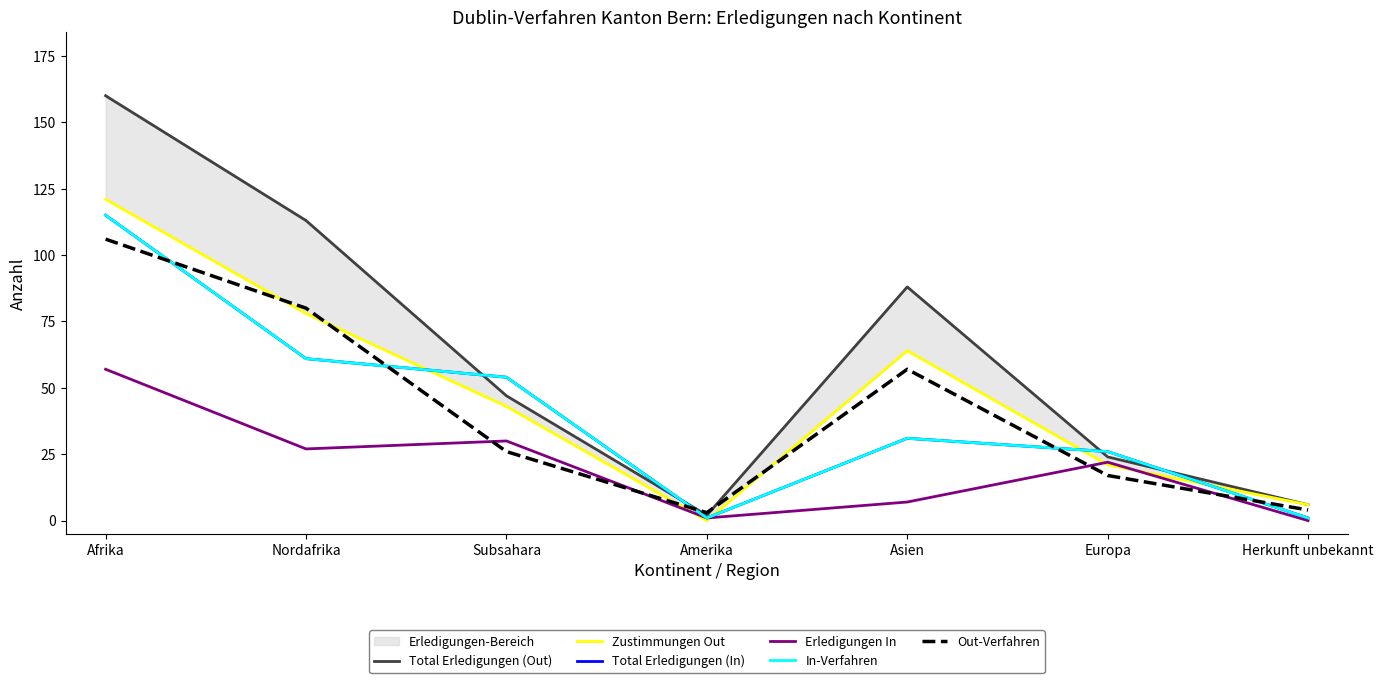

Where does the Zustimmungen Out series first go above 43?

Afrika